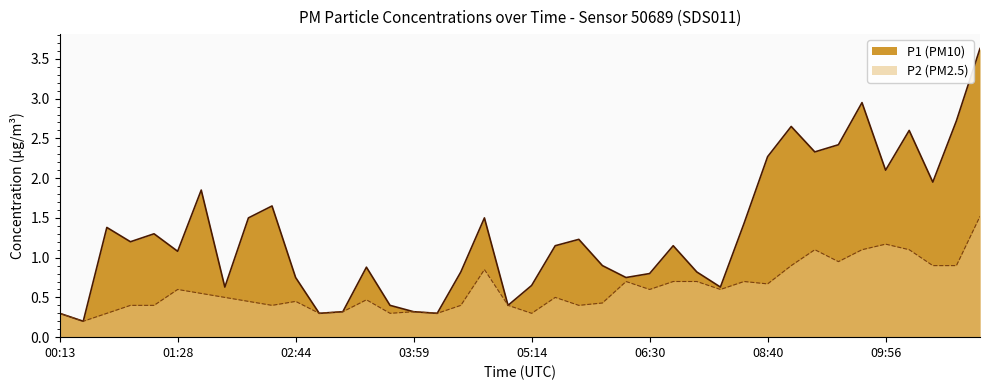

What is the minimum value for P2?

0.2